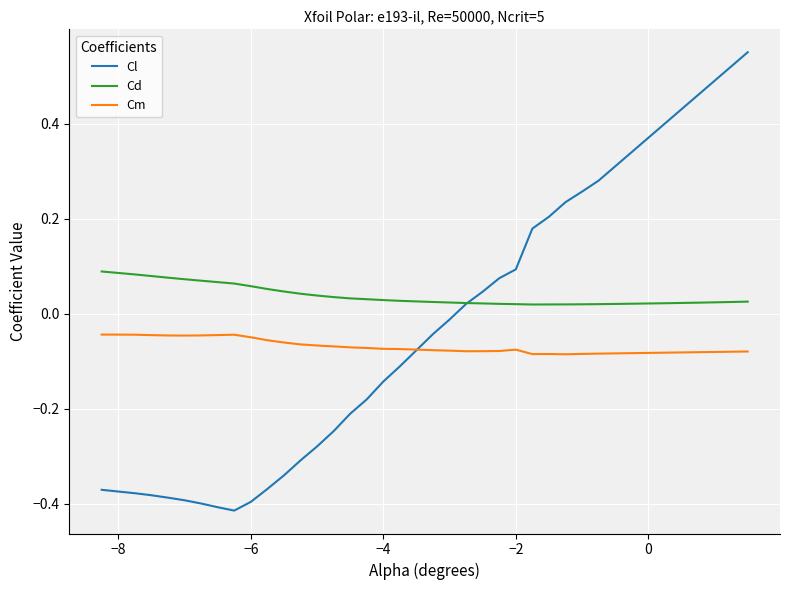

Rank the series by their average value, from highest to lowest.

Cd, Cl, Cm